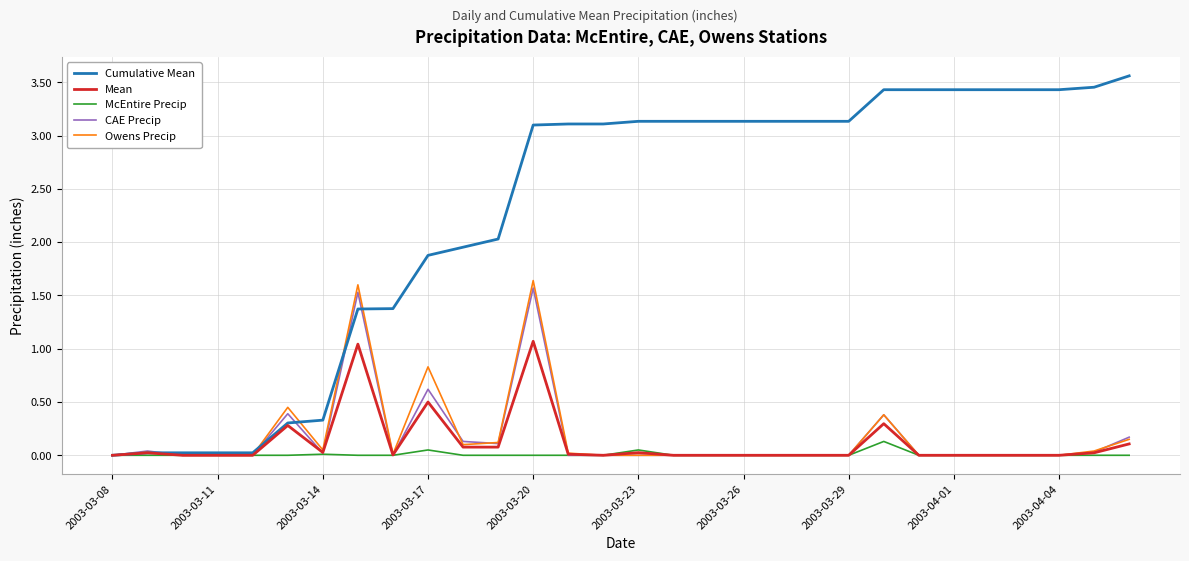

Which series has the largest total across all categories?

Cumulative Mean